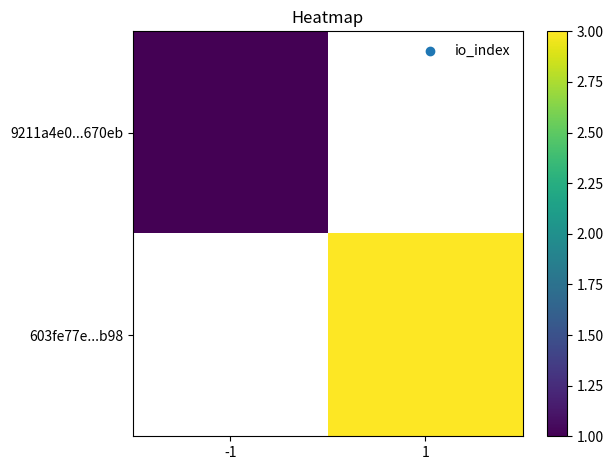

How many categories are shown in the chart?

2